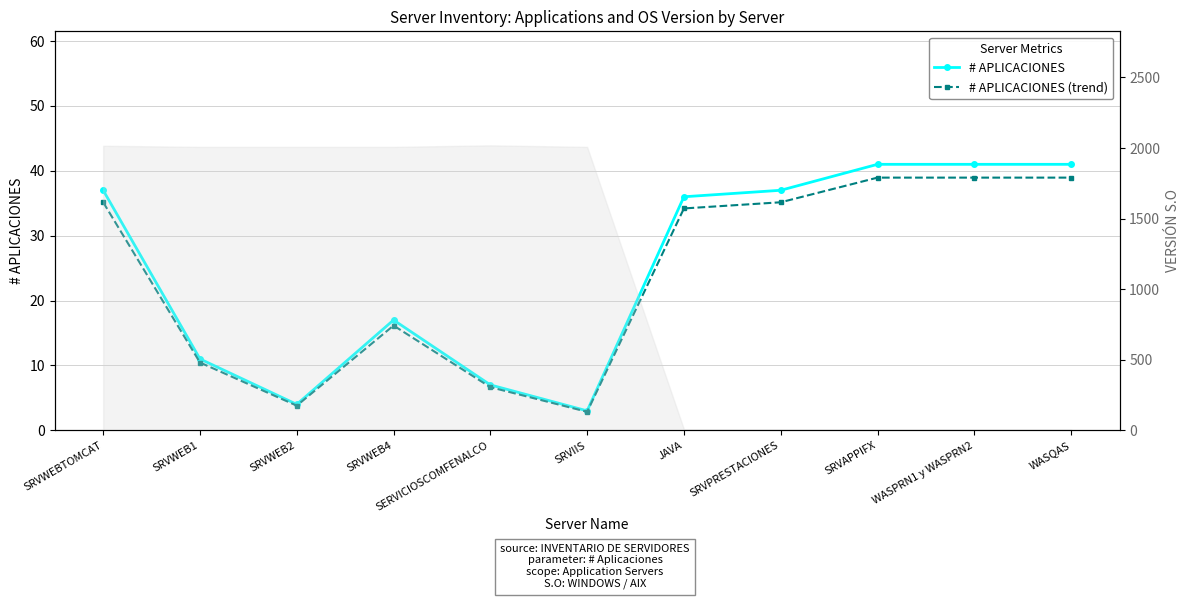

What is the maximum value shown in the chart?

41.0